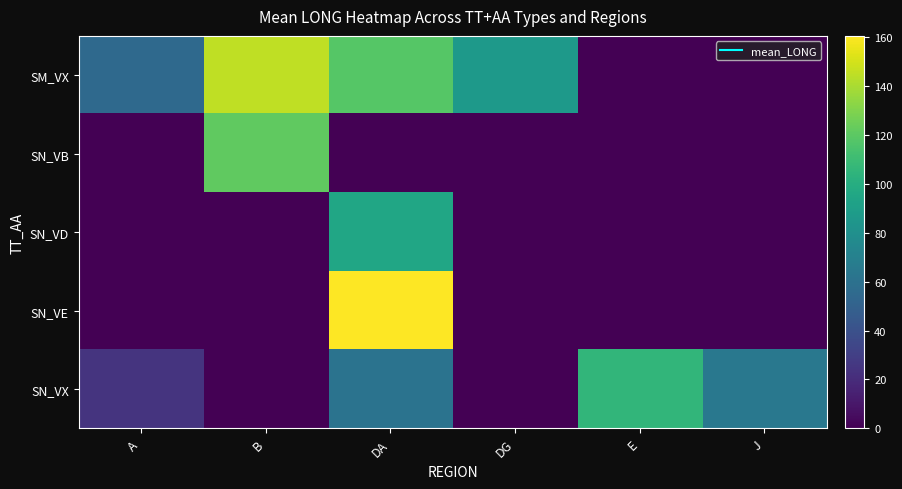

At which category is the sum across all series the highest?

DA